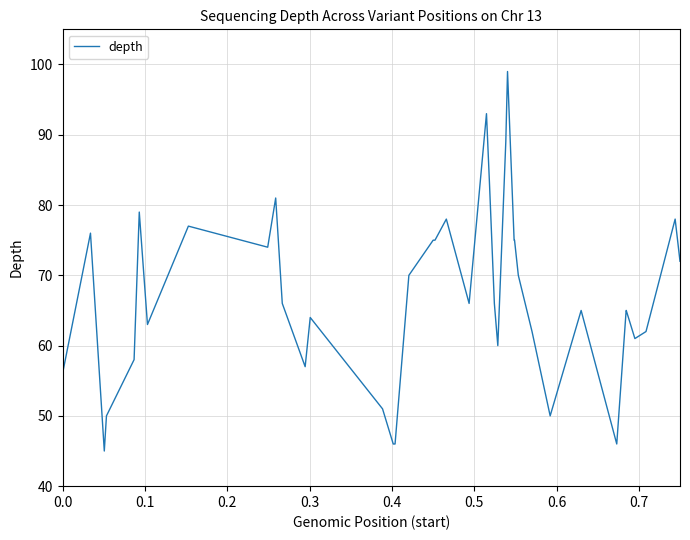

What is the smallest value displayed?

45